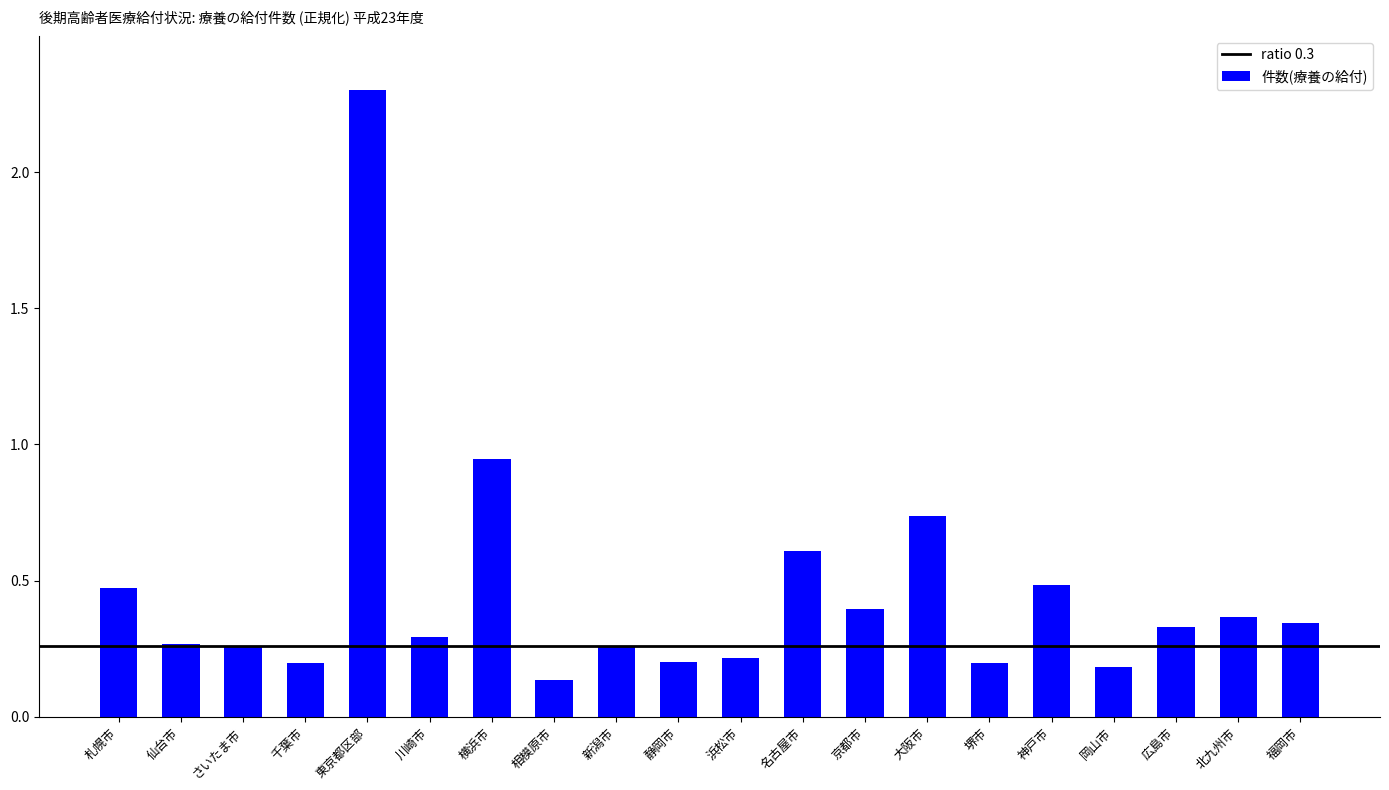

What is the change in value from 横浜市 to 浜松市?

-0.7